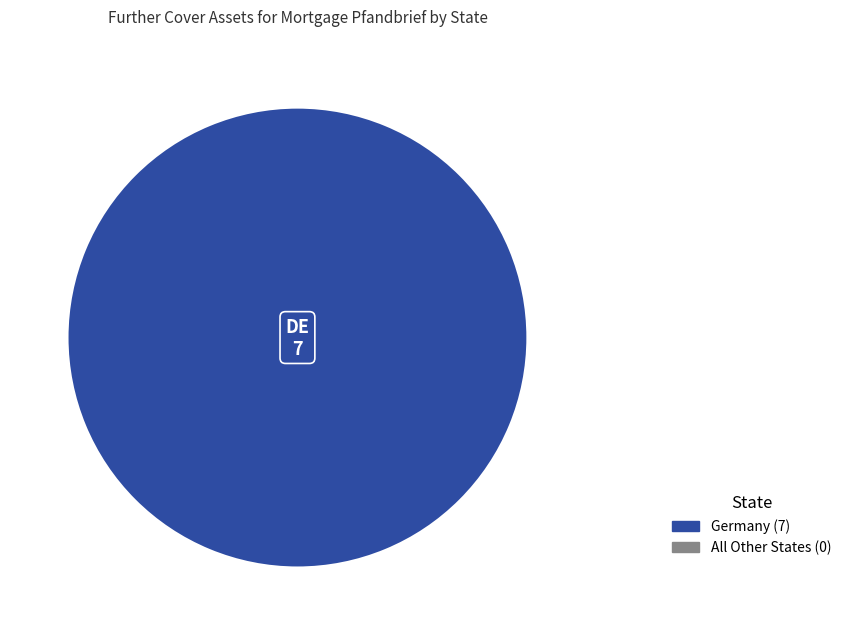

Is there a majority slice in this chart?

Yes